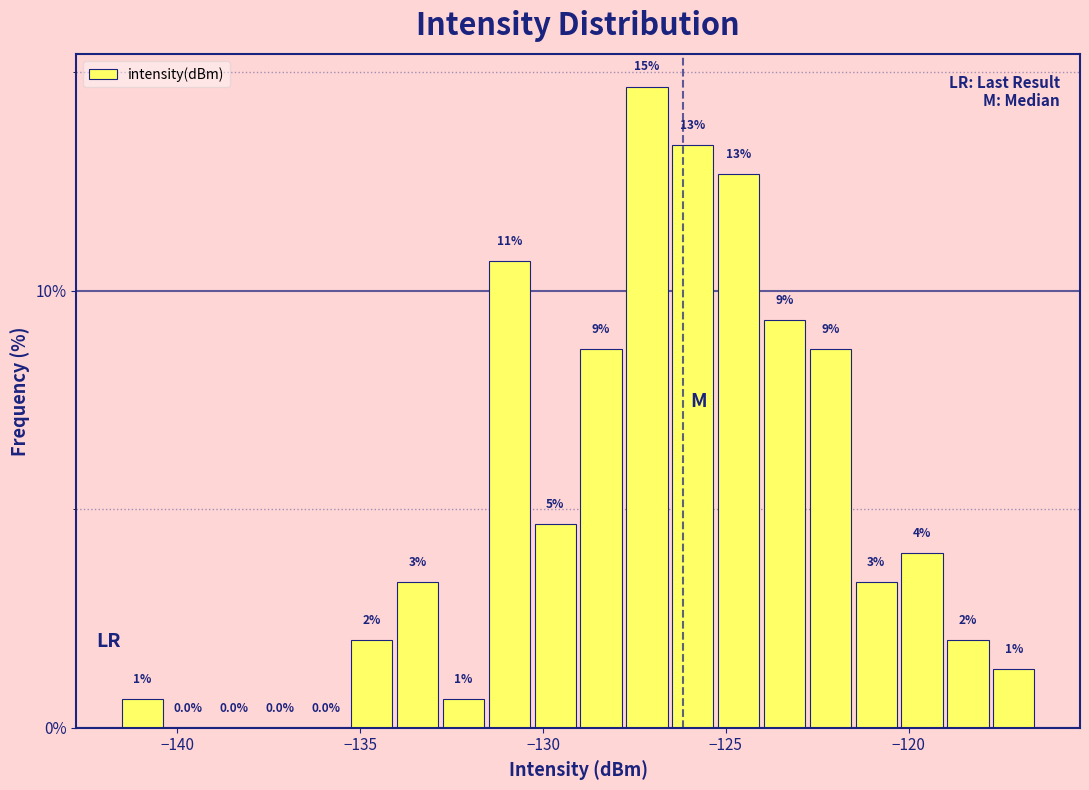

Around what value on the x-axis is the tallest bar? Give the approximate position of its centre, as read against the axis.

-127.0